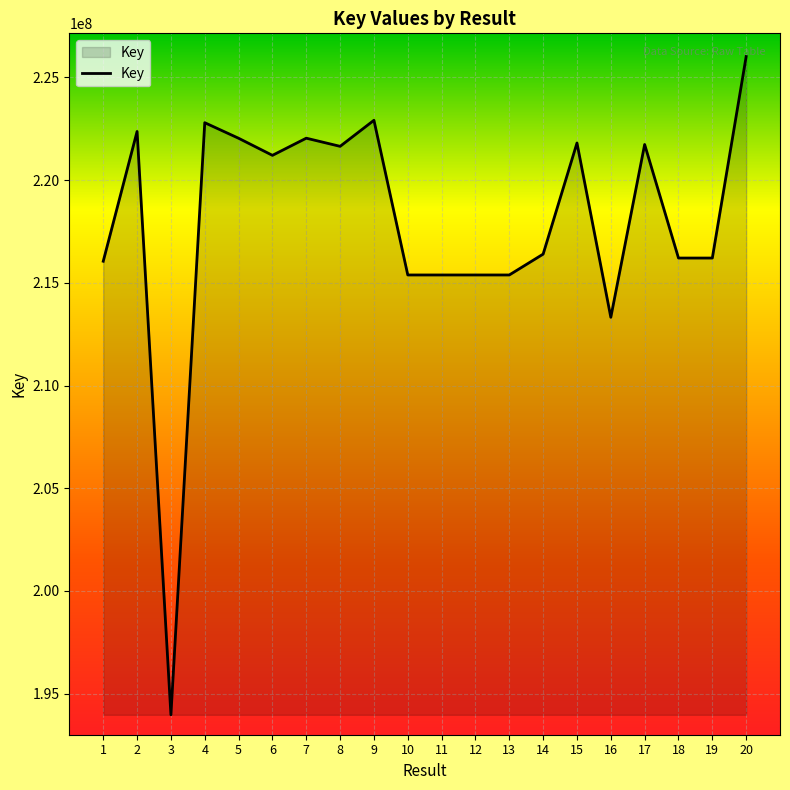

At which category does the chart reach its minimum across all series?

3